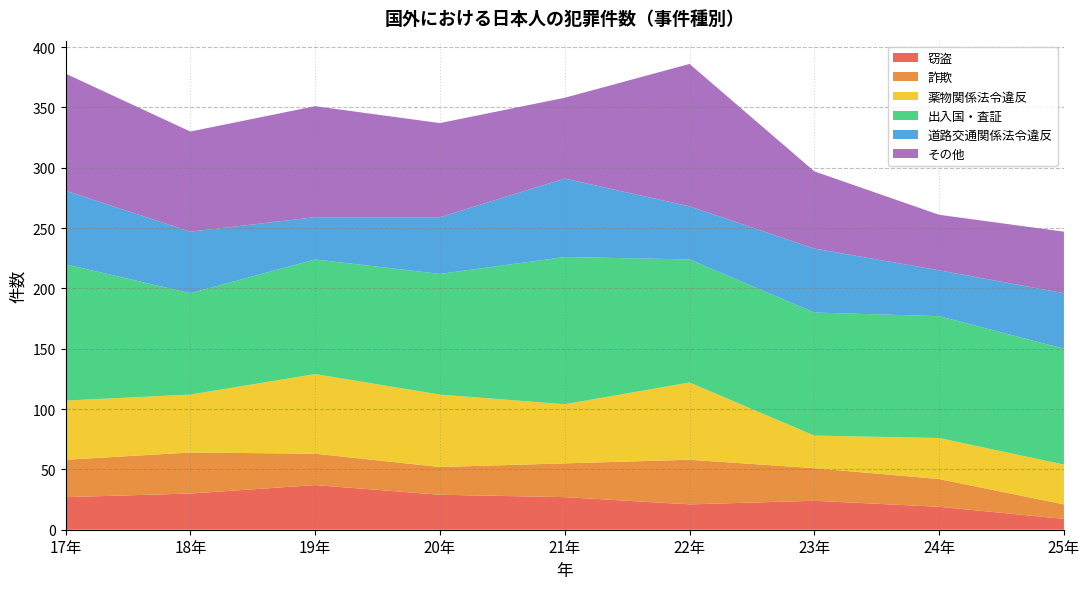

Reading right to left, what are all the values shown in this chart?

窃盗: 9	19	24	21	27	29	37	30	27
詐欺: 12	23	27	37	28	23	26	34	31
薬物関係法令違反: 33	34	27	64	49	60	66	48	49
出入国・査証: 96	101	102	102	122	100	95	84	113
道路交通関係法令違反: 46	38	53	44	65	47	35	51	61
その他: 51	46	64	118	67	78	92	83	97